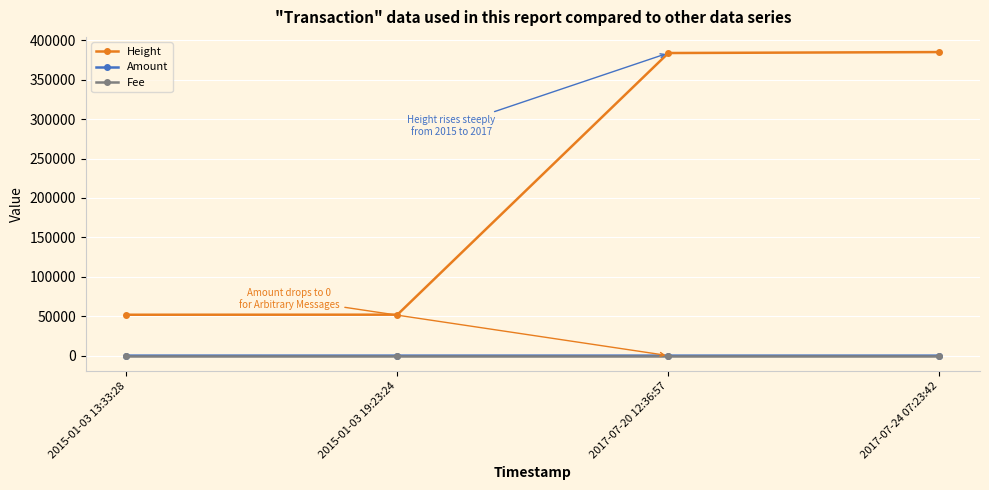

What position from the left is 2015-01-03 19:23:24?

2